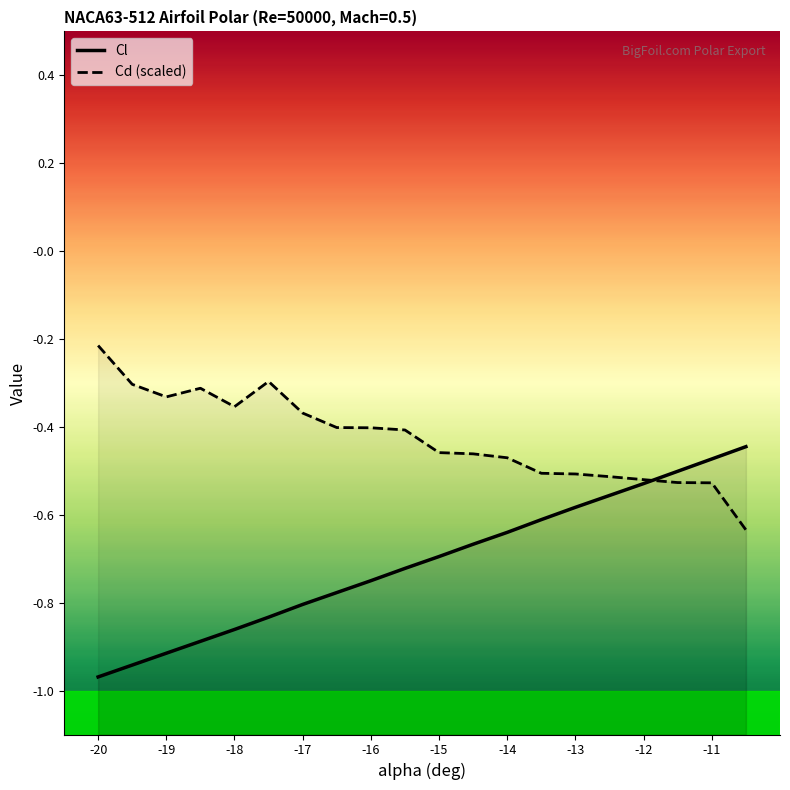

In Cd, how many points are higher than both neighbors (excluding endpoints)?

2